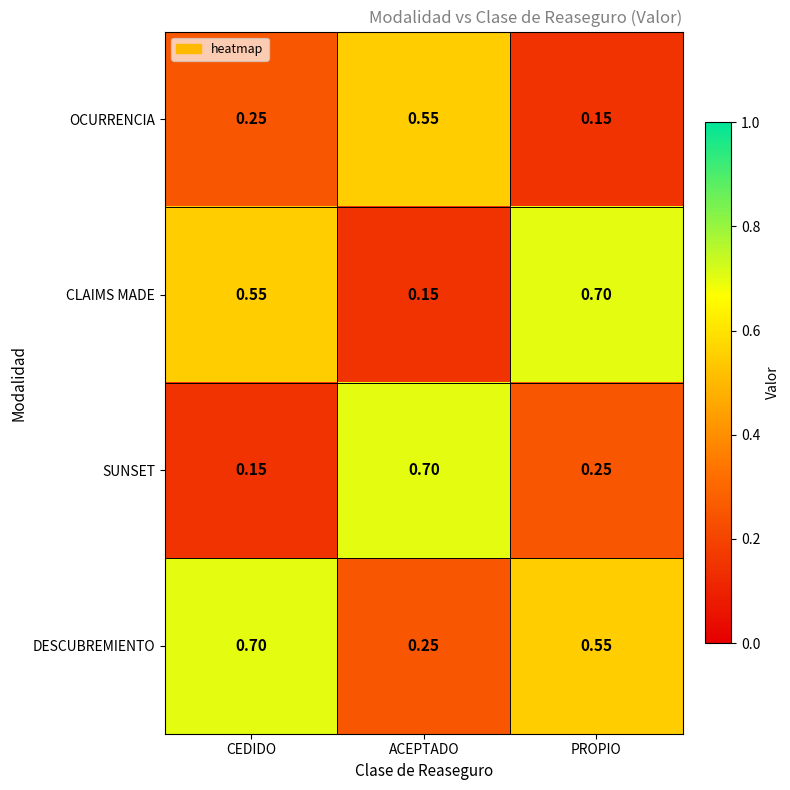

List the series in order of their overall mean, lowest first.

OCURRENCIA, SUNSET, CLAIMS MADE, DESCUBREMIENTO